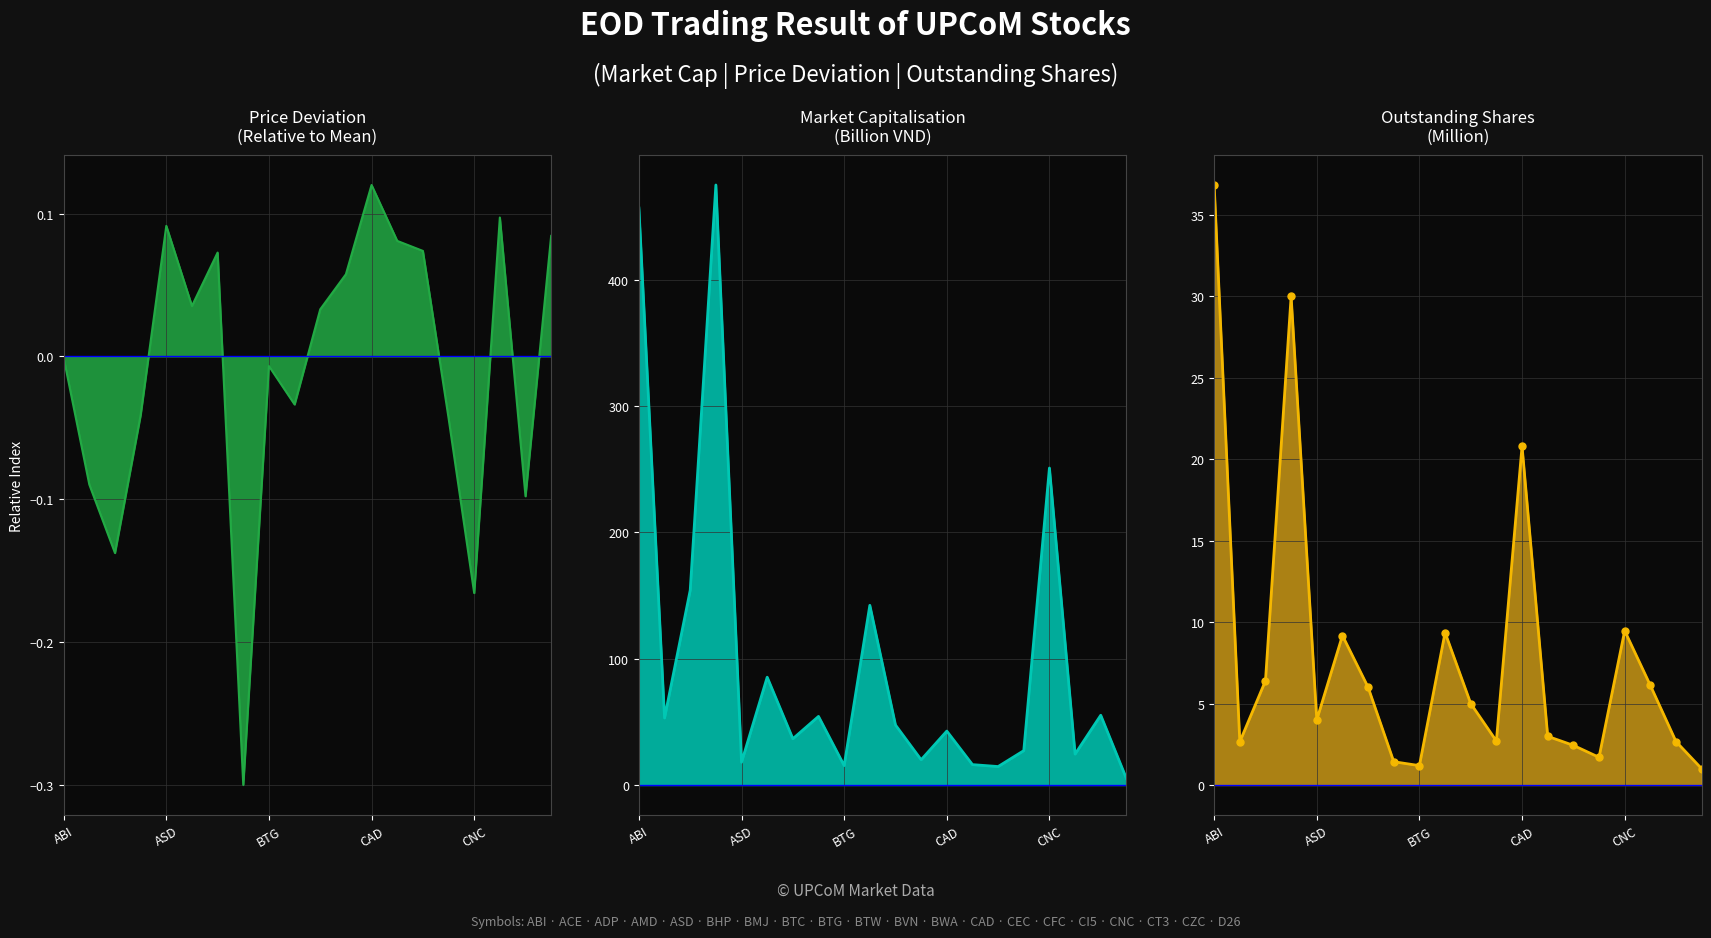

Where does the Outstanding Shares (Million) series first go above 5?

ABI